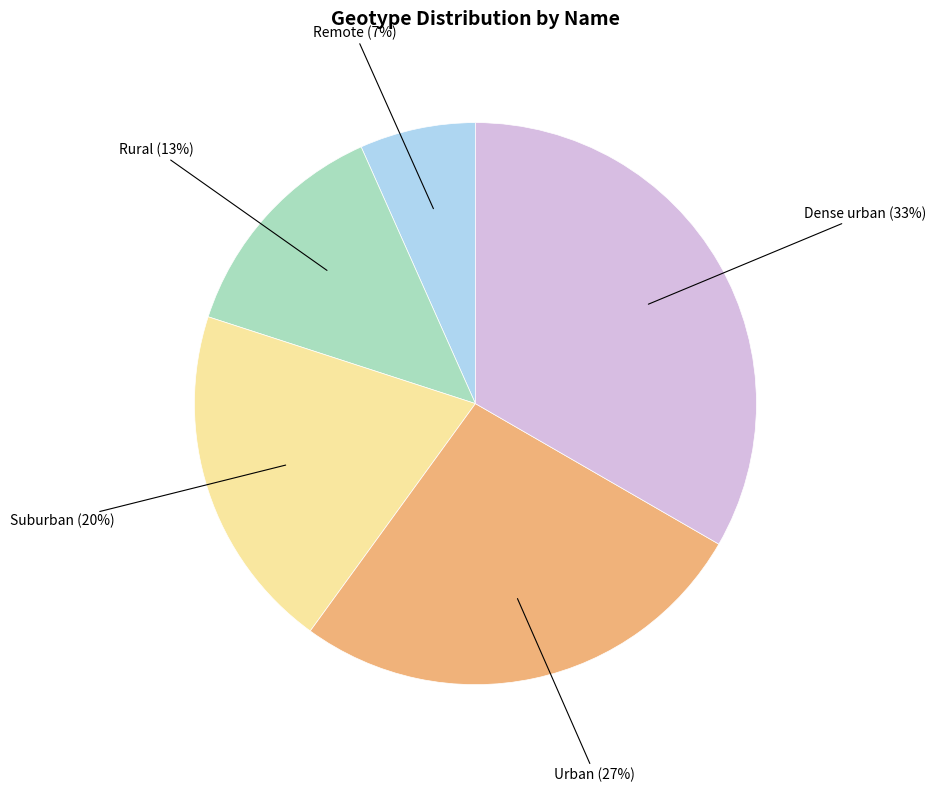

Is it true that Urban is 27% of the pie?

True